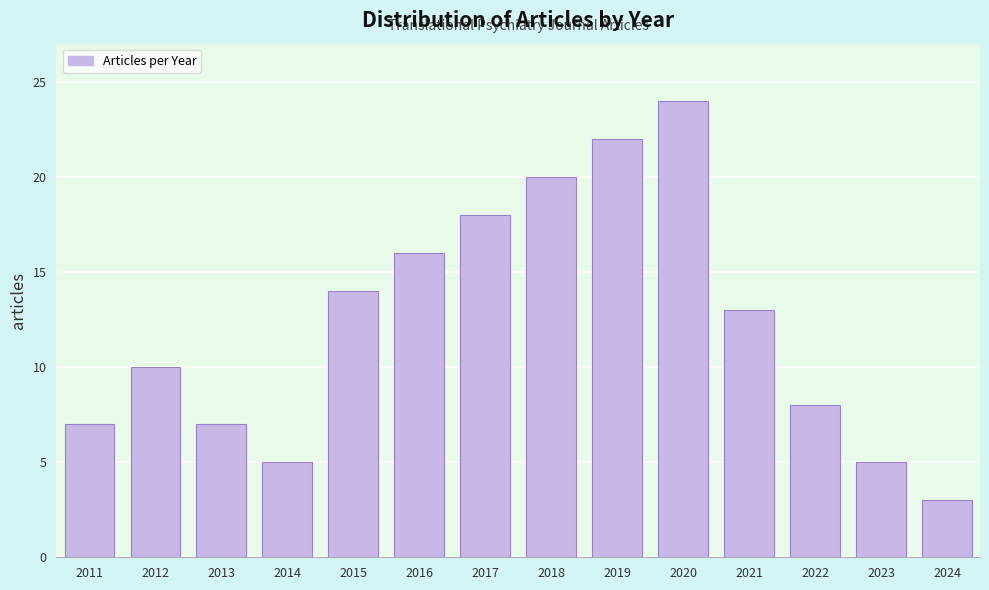

Reading right to left, extract all data points from this chart.

2024=3	2023=5	2022=8	2021=13	2020=24	2019=22	2018=20	2017=18	2016=16	2015=14	2014=5	2013=7	2012=10	2011=7